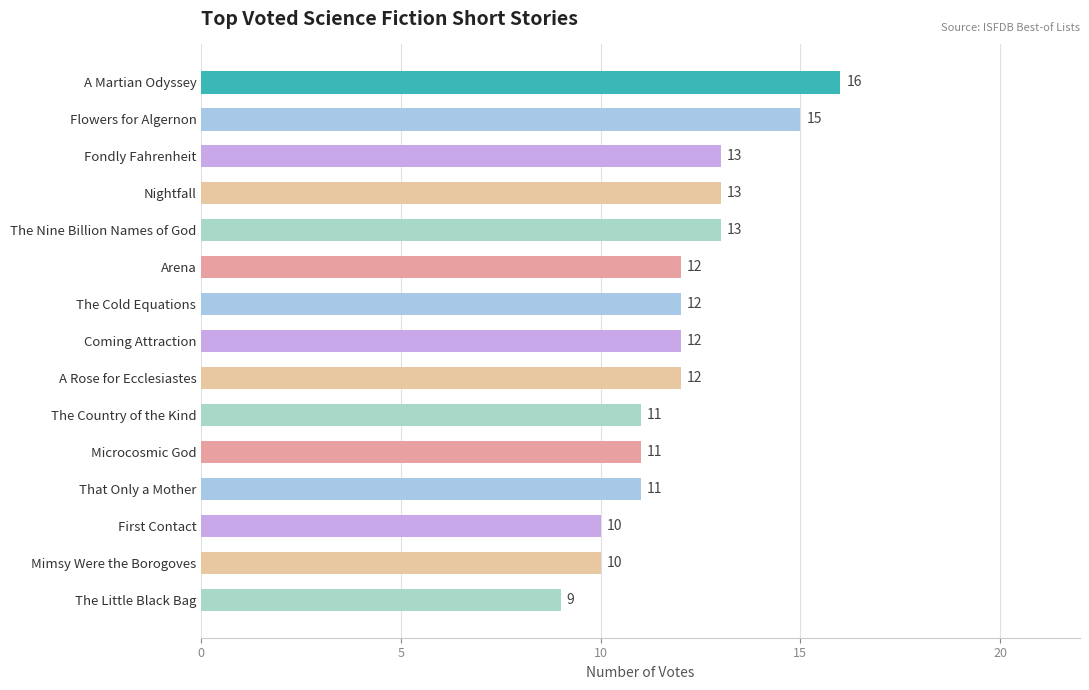

What value does the data have at The Country of the Kind?

11